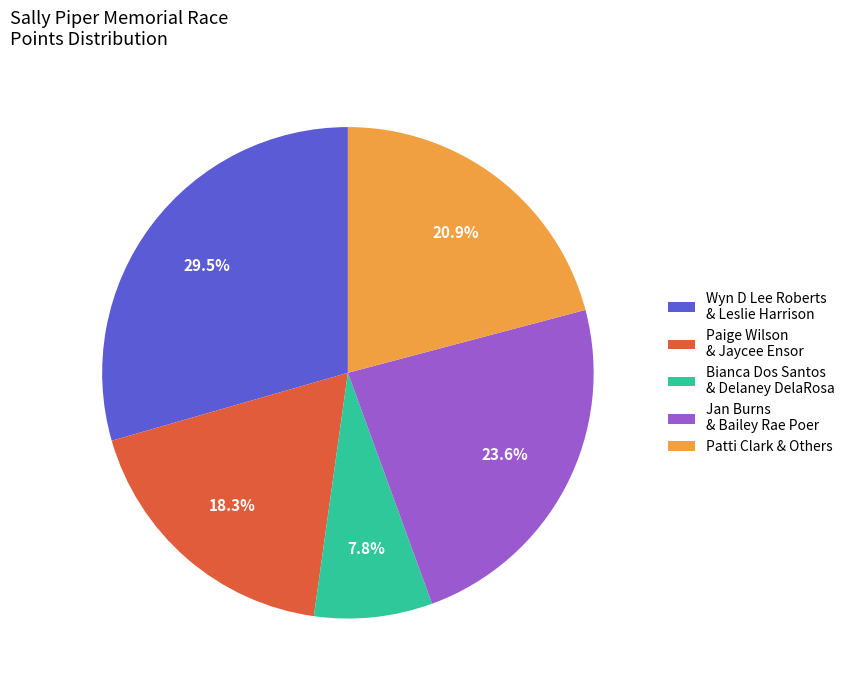

Rank the categories by value from lowest to highest.

Bianca Dos Santos & Delaney DelaRosa, Paige Wilson & Jaycee Ensor, Patti Clark & Others, Jan Burns & Bailey Rae Poer, Wyn D Lee Roberts & Leslie Harrison